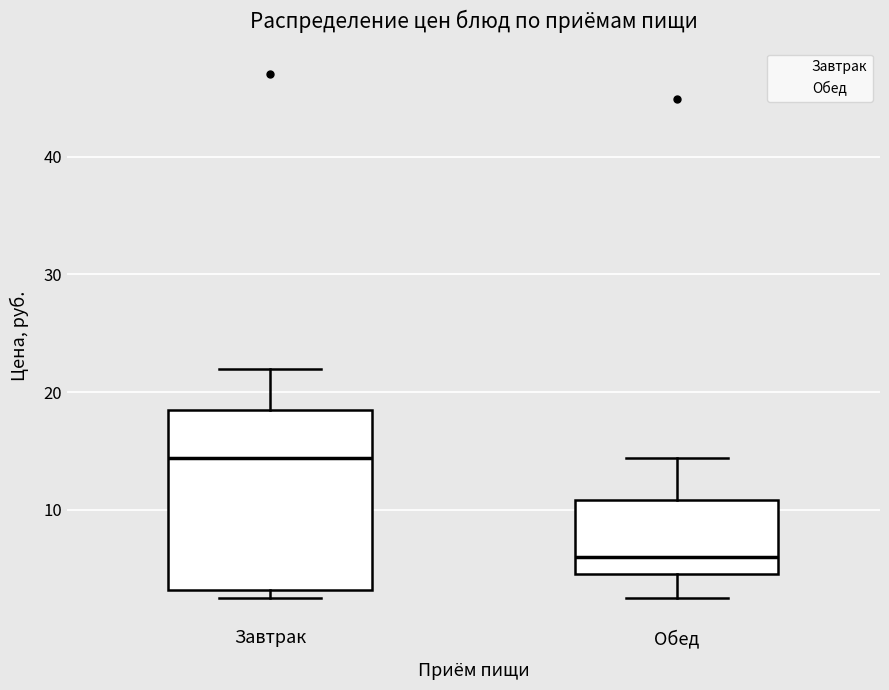

Which box is the tallest, from its lower edge to its upper edge?

Завтрак